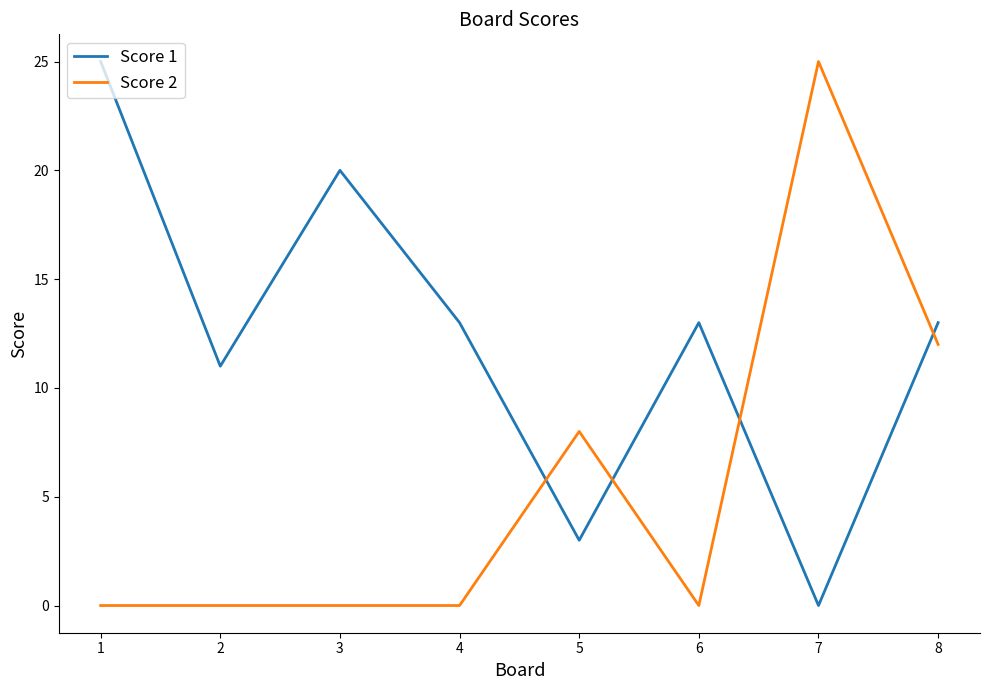

At 1, list the series in order from smallest to largest.

Score 2, Score 1